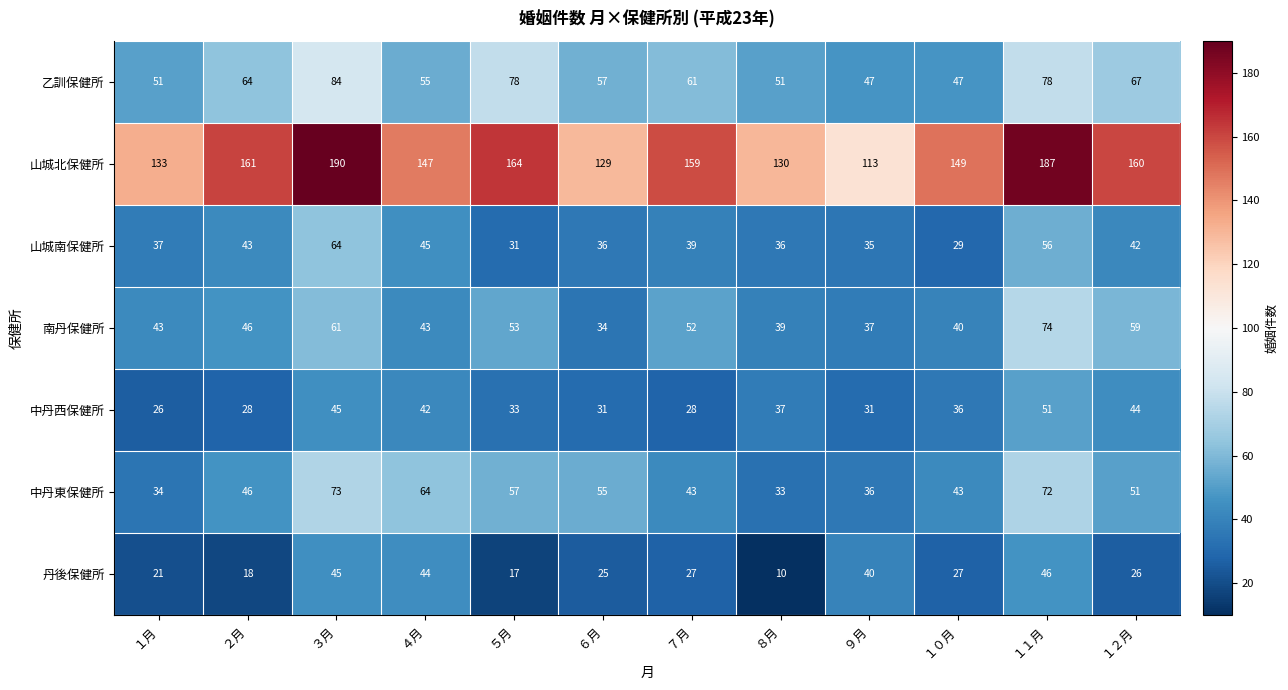

Which series has the largest total across all categories?

山城北保健所